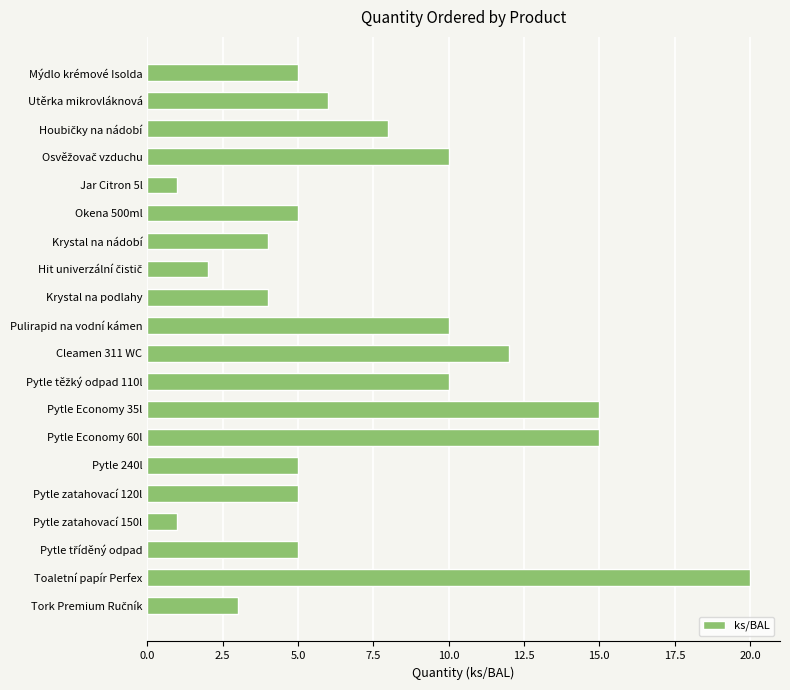

What is the average value?

7